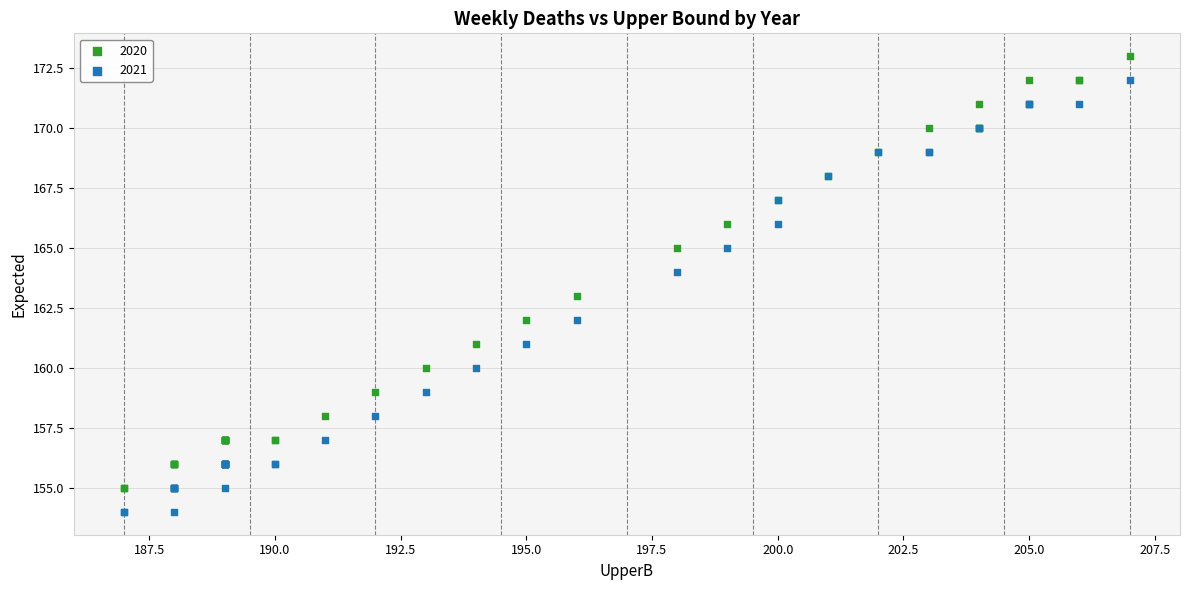

Which series reaches the minimum Y coordinate?

2021